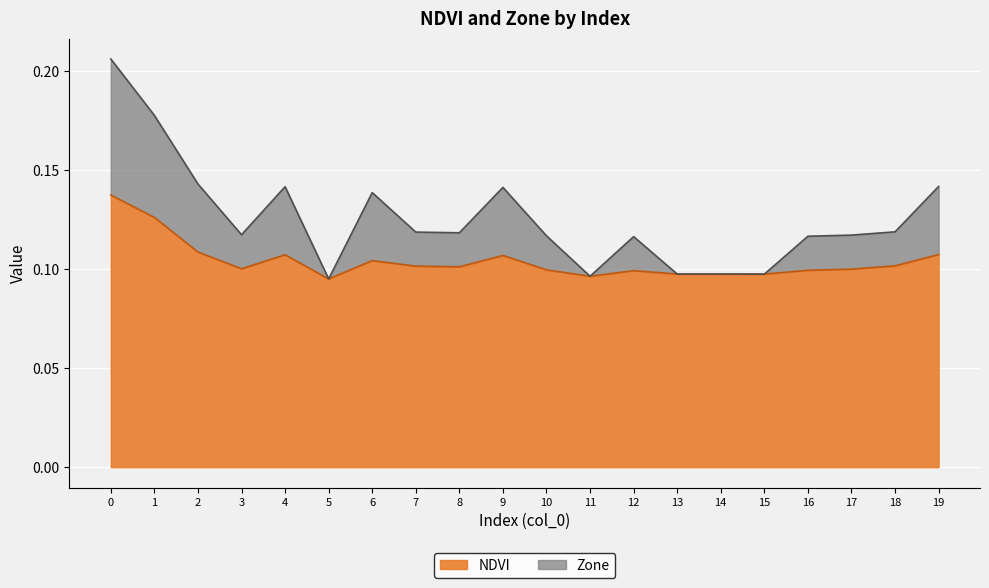

Reading left to right, extract all data points from this chart.

NDVI: 0=0.1	1=0.1	2=0.1	3=0.1	4=0.1	5=0.1	6=0.1	7=0.1	8=0.1	9=0.1	10=0.1	11=0.1	12=0.1	13=0.1	14=0.1	15=0.1	16=0.1	17=0.1	18=0.1	19=0.1
Zone: 0=0.2	1=0.2	2=0.1	3=0.1	4=0.1	5=0.1	6=0.1	7=0.1	8=0.1	9=0.1	10=0.1	11=0.1	12=0.1	13=0.1	14=0.1	15=0.1	16=0.1	17=0.1	18=0.1	19=0.1